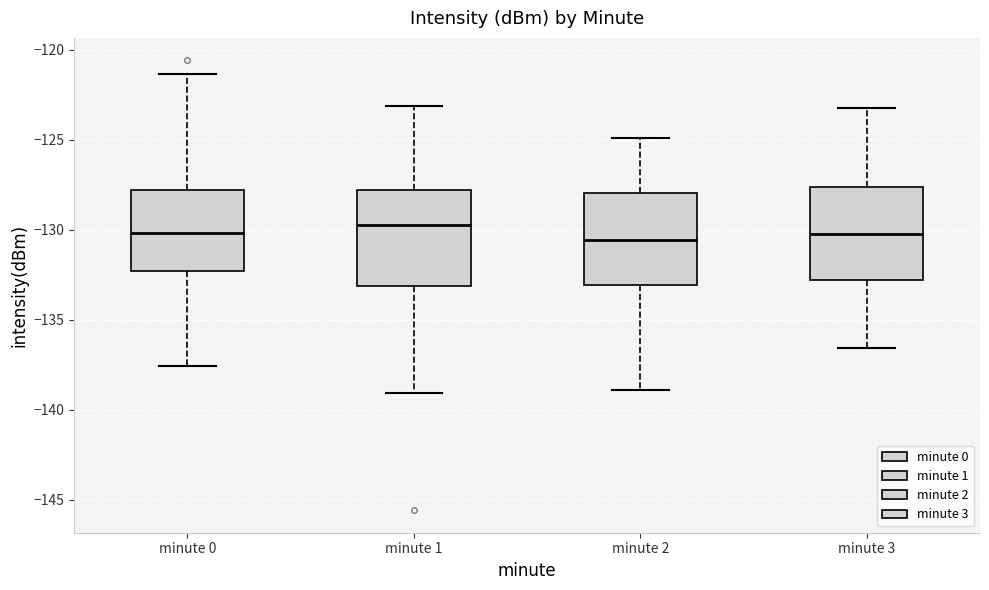

Reading left to right, read every box against the y-axis: the position of its median line, the range the box covers, and the ends of its whiskers. The values are not printed on the chart, so give them approximately, as read against the axis.

minute 0: median -130.0, box -132.5 to -128.0, whiskers -137.5 to -121.5
minute 1: median -129.5, box -133.0 to -128.0, whiskers -139.0 to -123.0
minute 2: median -130.5, box -133.0 to -128.0, whiskers -139.0 to -125.0
minute 3: median -130.0, box -133.0 to -127.5, whiskers -136.5 to -123.0